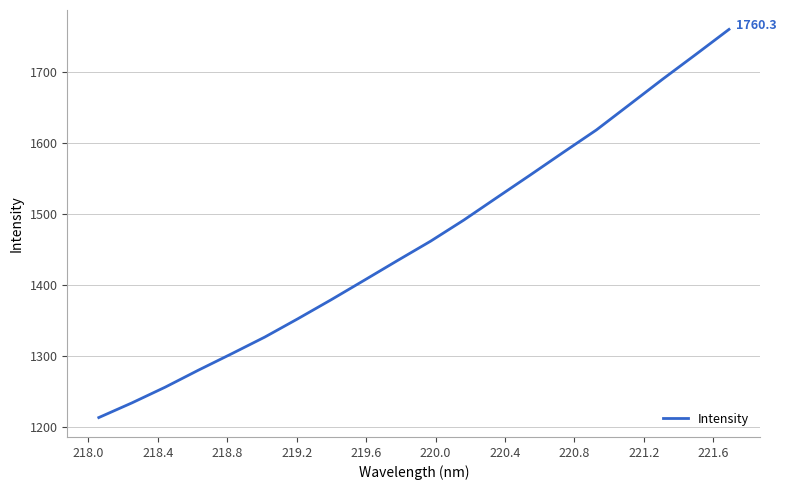

What is the difference between the maximum and minimum values?

547.5